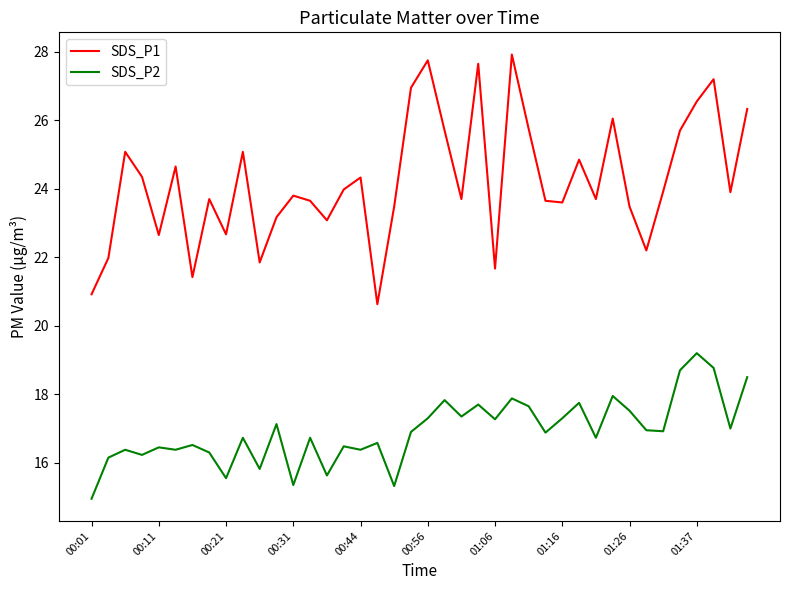

True or false: SDS_P1 and SDS_P2 cross at least once.

False